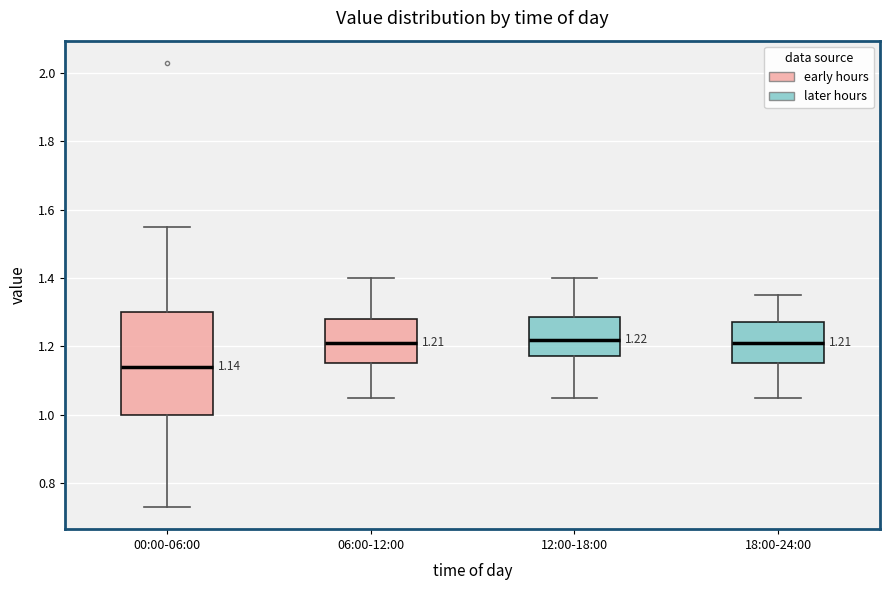

Which box is the tallest, from its lower edge to its upper edge?

00:00-06:00